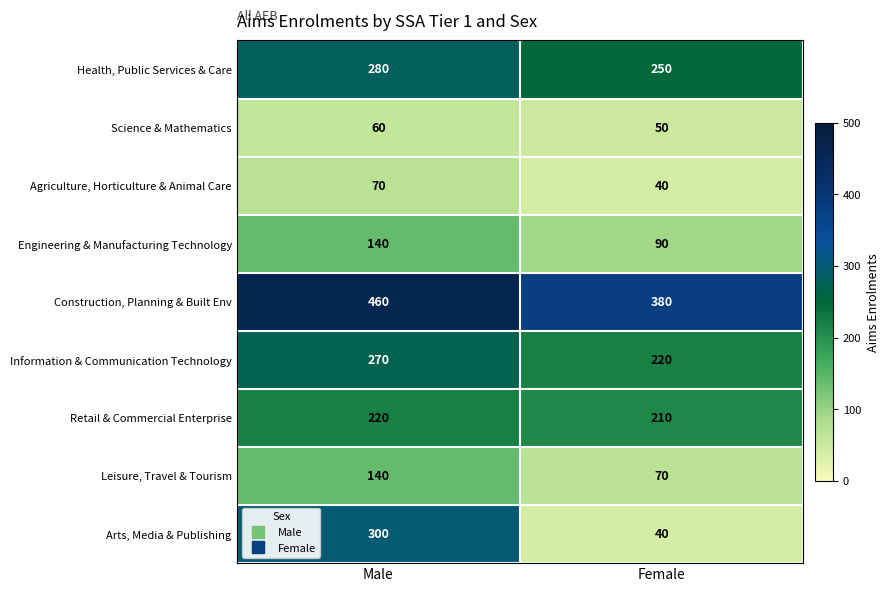

At how many categories does at least one series exceed 425?

1